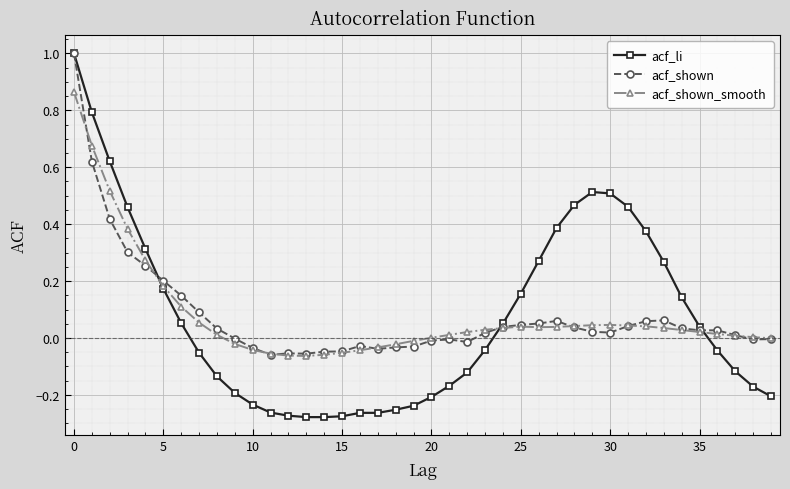

How many data points in acf_li are above 0?

19